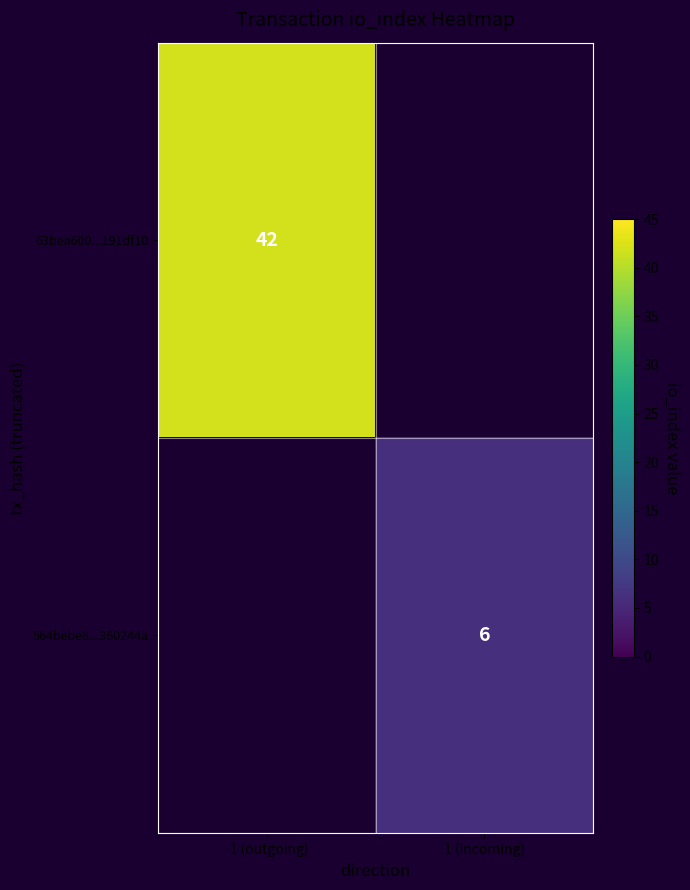

Is the value of 63bea600...191df10 at -1 (outgoing) greater than the value of 564bebe8...360244a at 1 (incoming)?

Yes